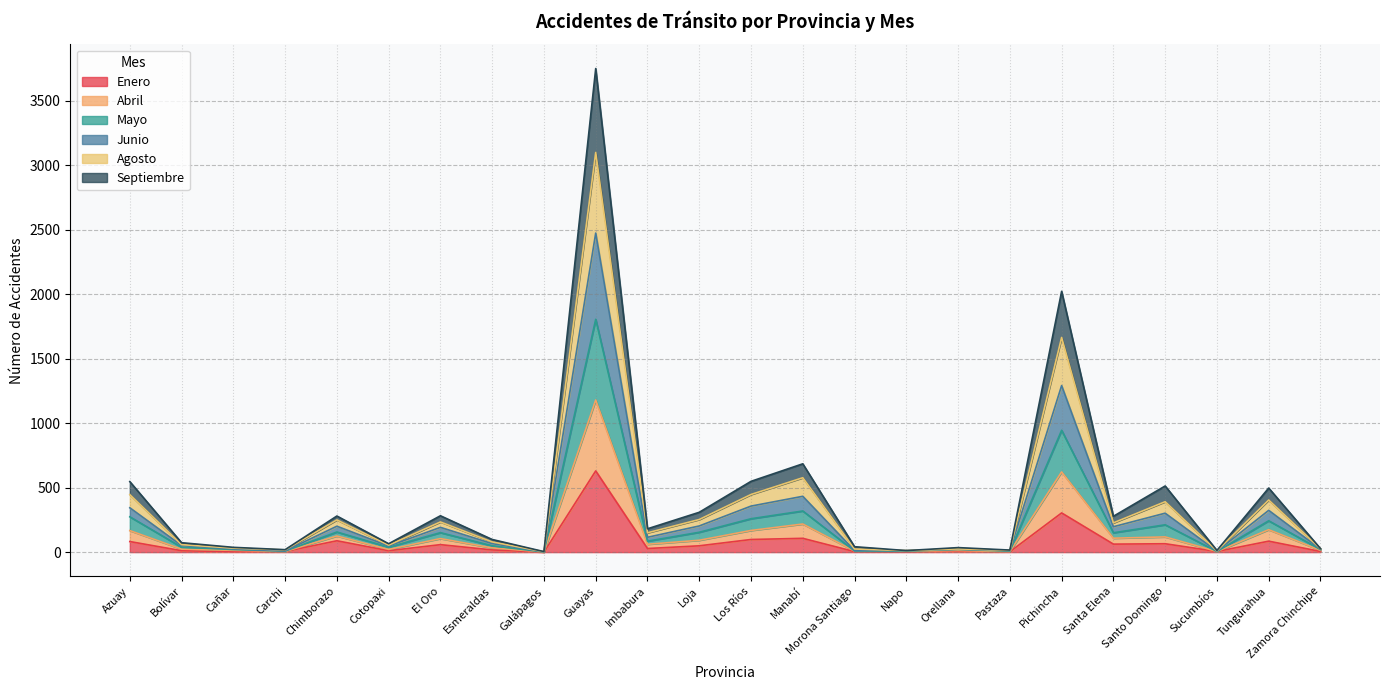

At which category is the sum across all series the highest?

Guayas